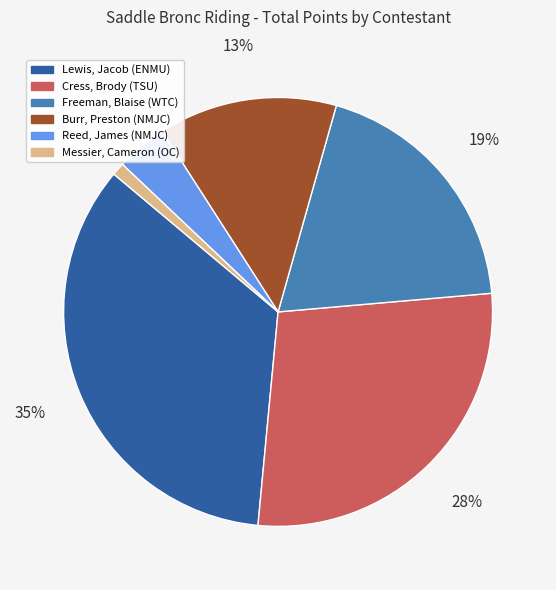

How many slices are in this pie chart?

6